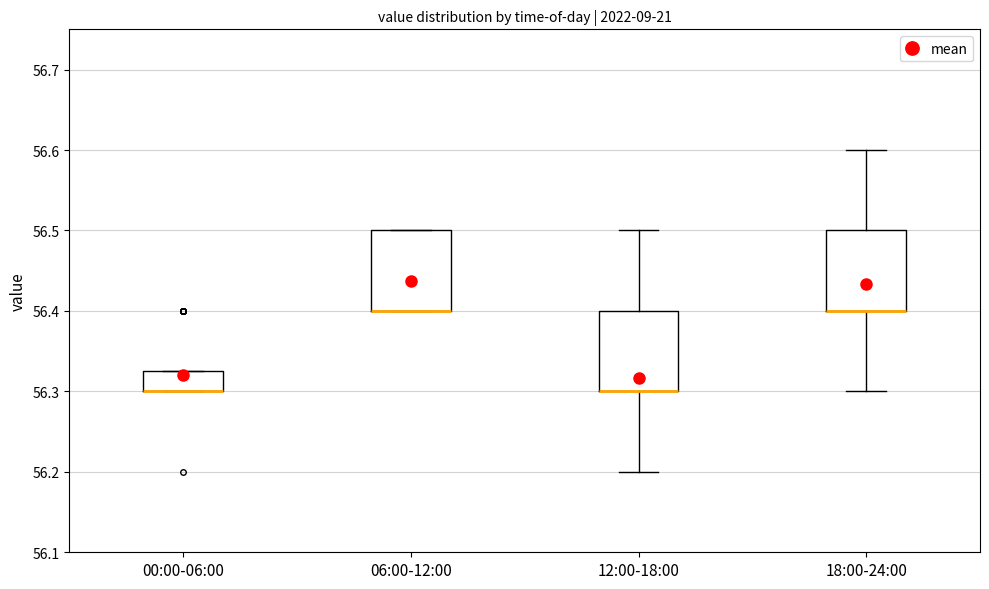

Reading left to right, read every box against the y-axis: the position of its median line, the range the box covers, and the ends of its whiskers. The values are not printed on the chart, so give them approximately, as read against the axis.

00:00-06:00: median 56.30 (drawn on the box's lower edge), box 56.30 to 56.33, whiskers 56.30 to 56.33
06:00-12:00: median 56.40 (drawn on the box's lower edge), box 56.40 to 56.50, whiskers 56.40 to 56.50
12:00-18:00: median 56.30 (drawn on the box's lower edge), box 56.30 to 56.40, whiskers 56.20 to 56.50
18:00-24:00: median 56.40 (drawn on the box's lower edge), box 56.40 to 56.50, whiskers 56.30 to 56.60